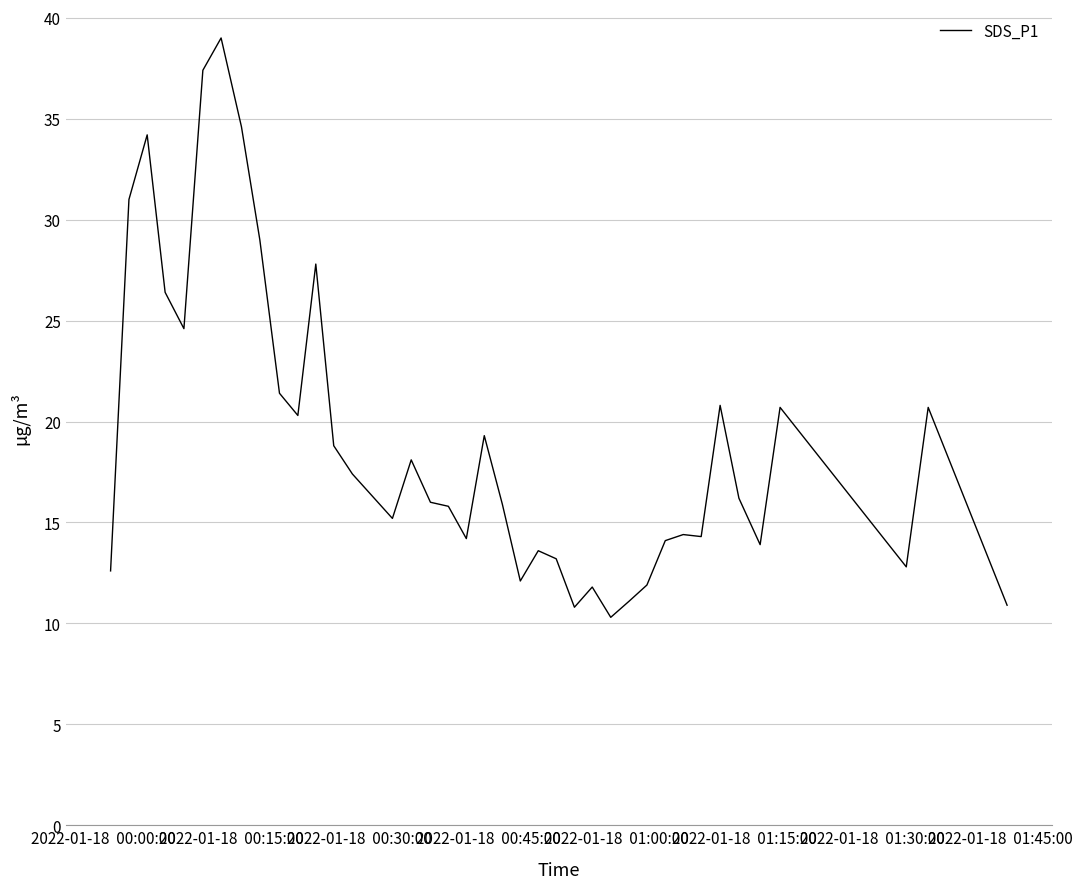

What is the difference between the maximum and minimum values?

28.7